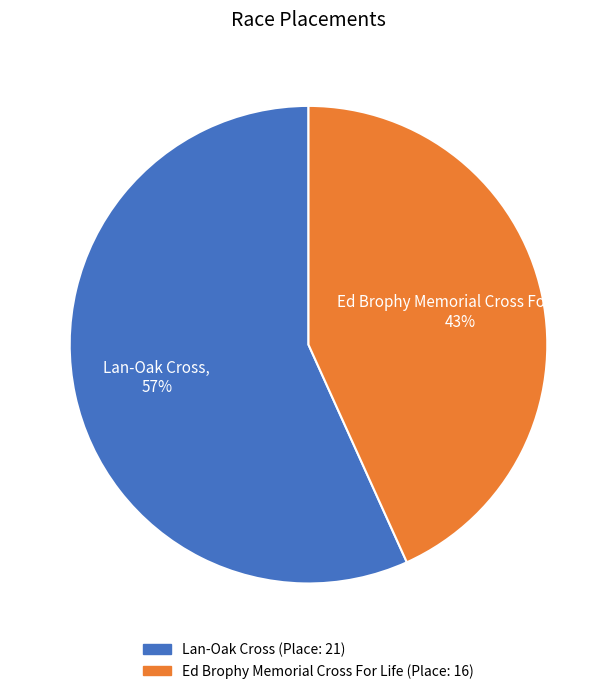

Count the number of slices in the pie.

2